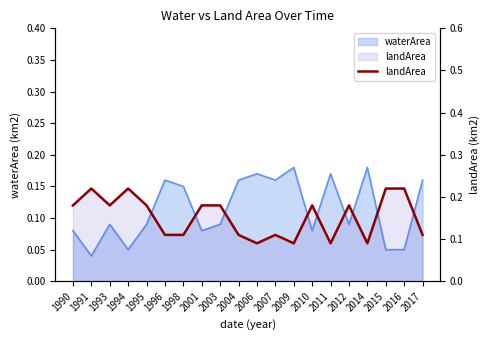

Does the chart display data point markers on the line(s)?

No